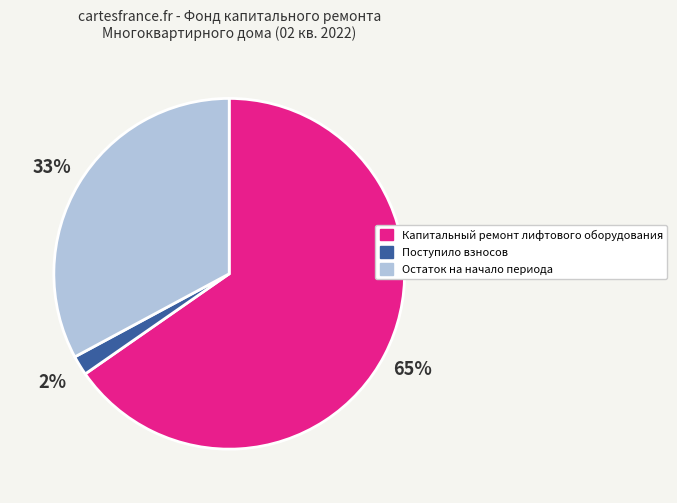

Count the number of slices in the pie.

3